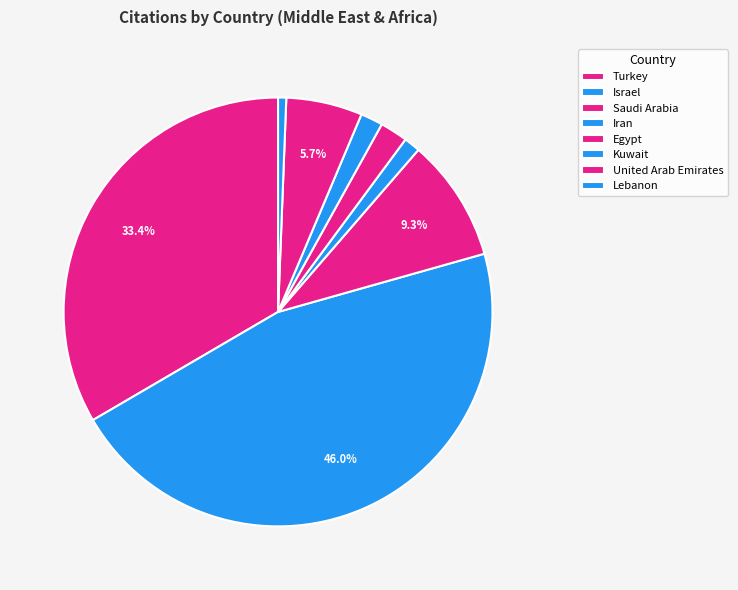

Which has a higher value, Turkey or United Arab Emirates?

Turkey